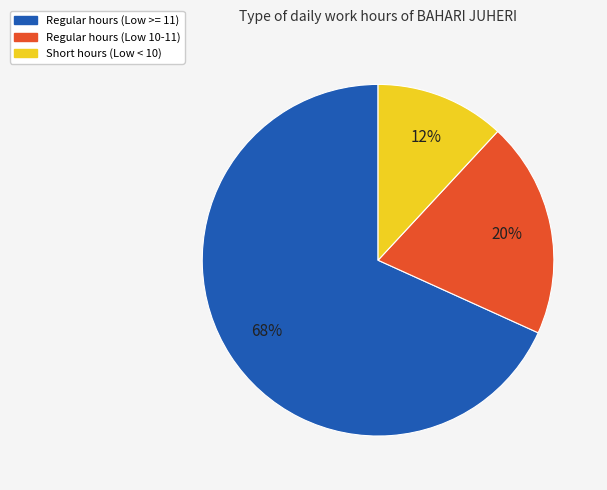

How many slices are in this pie chart?

3